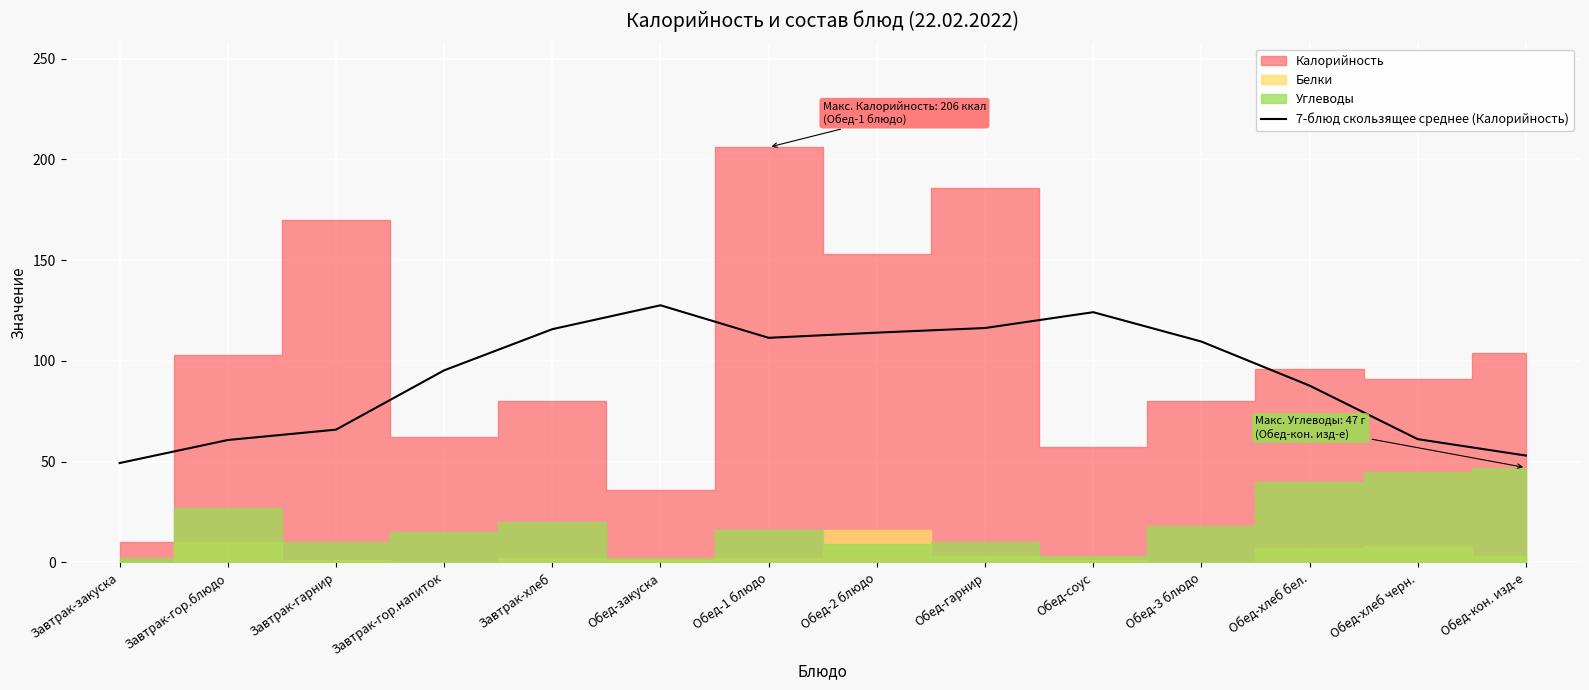

What position from the left is Обед-кон. изд-е?

14